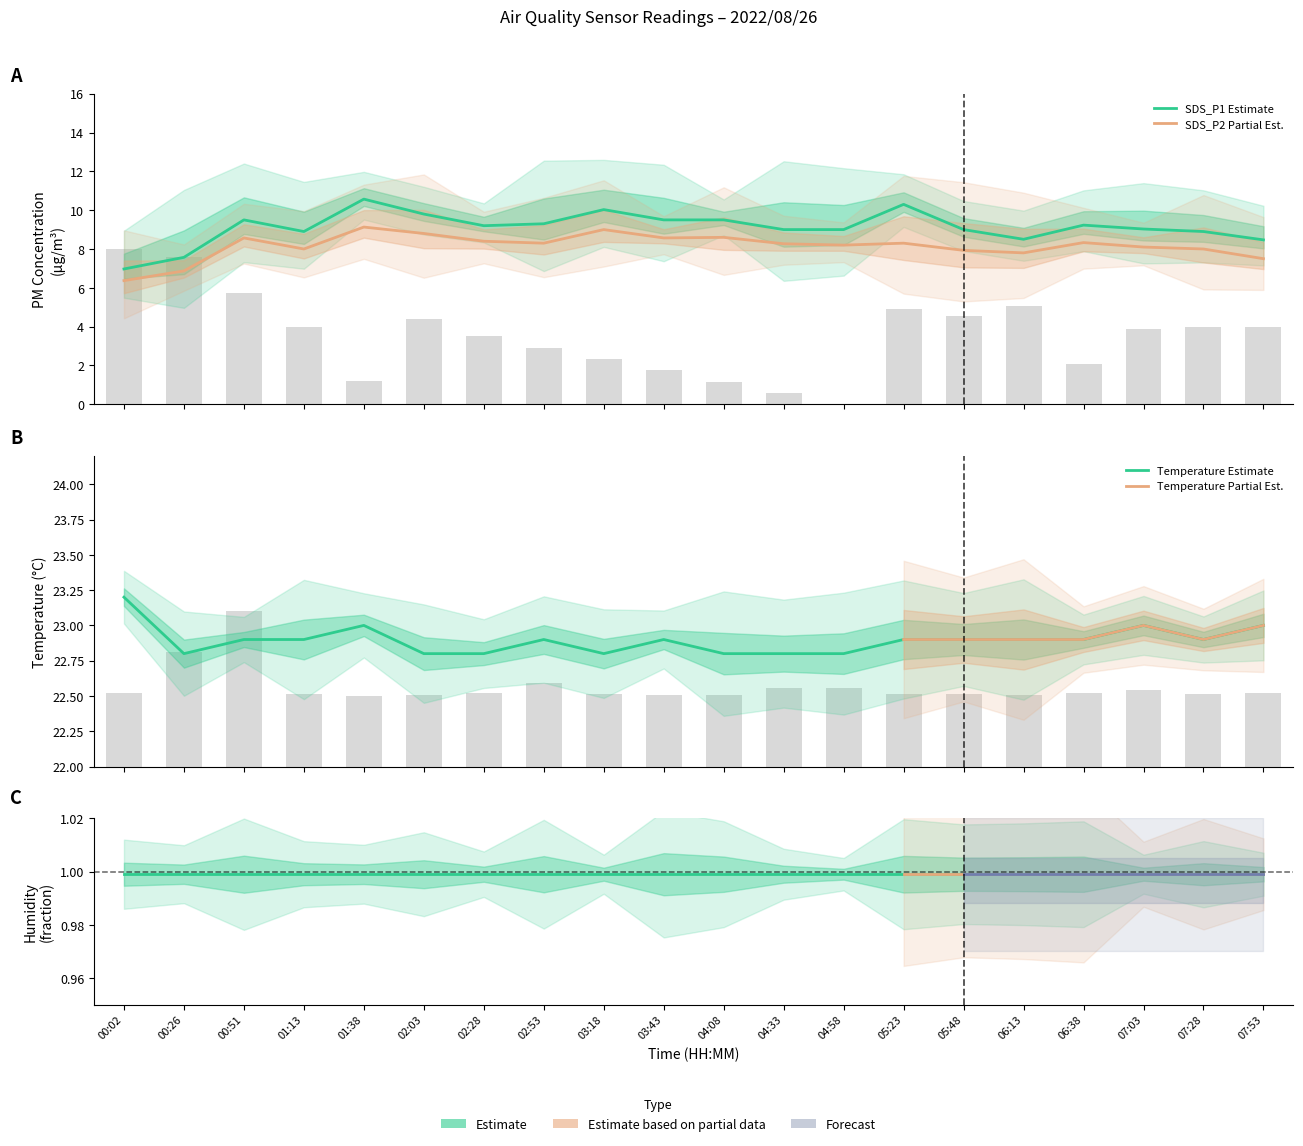

What position from the right is 02:53?

13